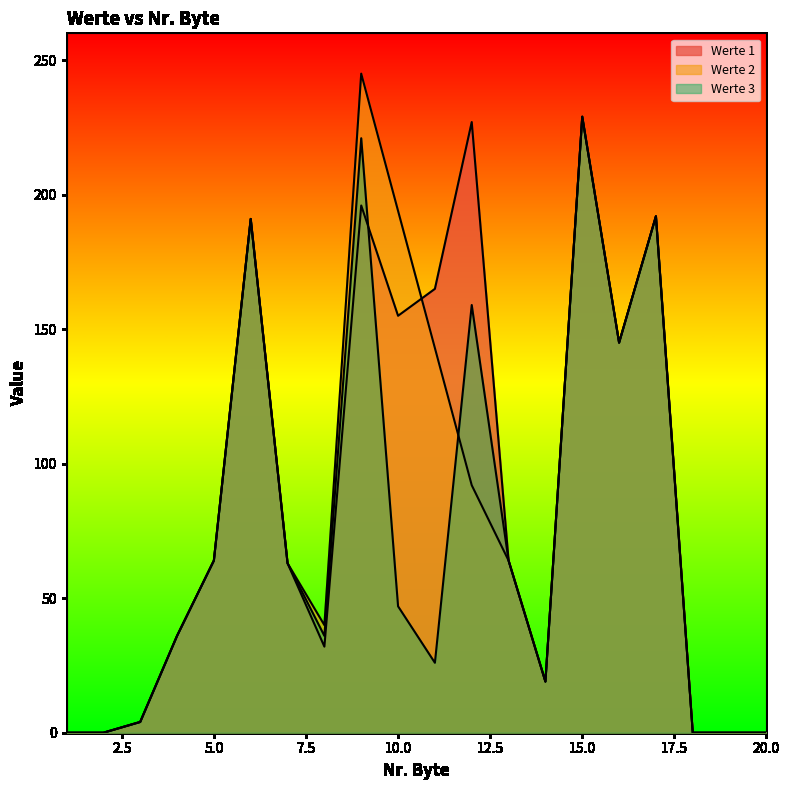

Which series has the largest total across all categories?

Werte 1